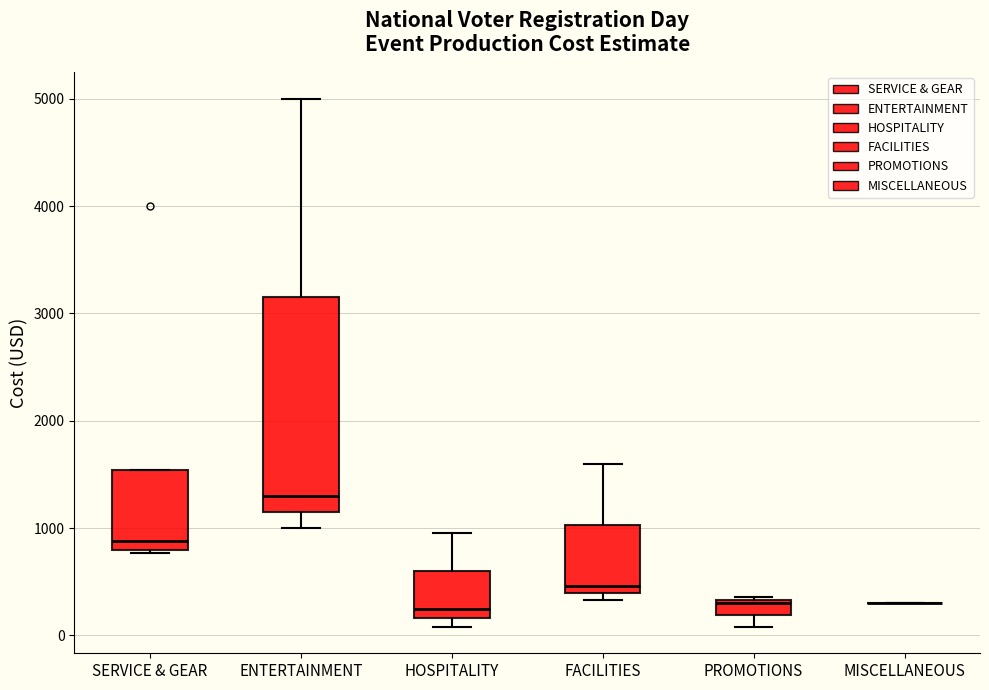

Comparing the boxes themselves (not the whiskers), which one is the tallest?

ENTERTAINMENT